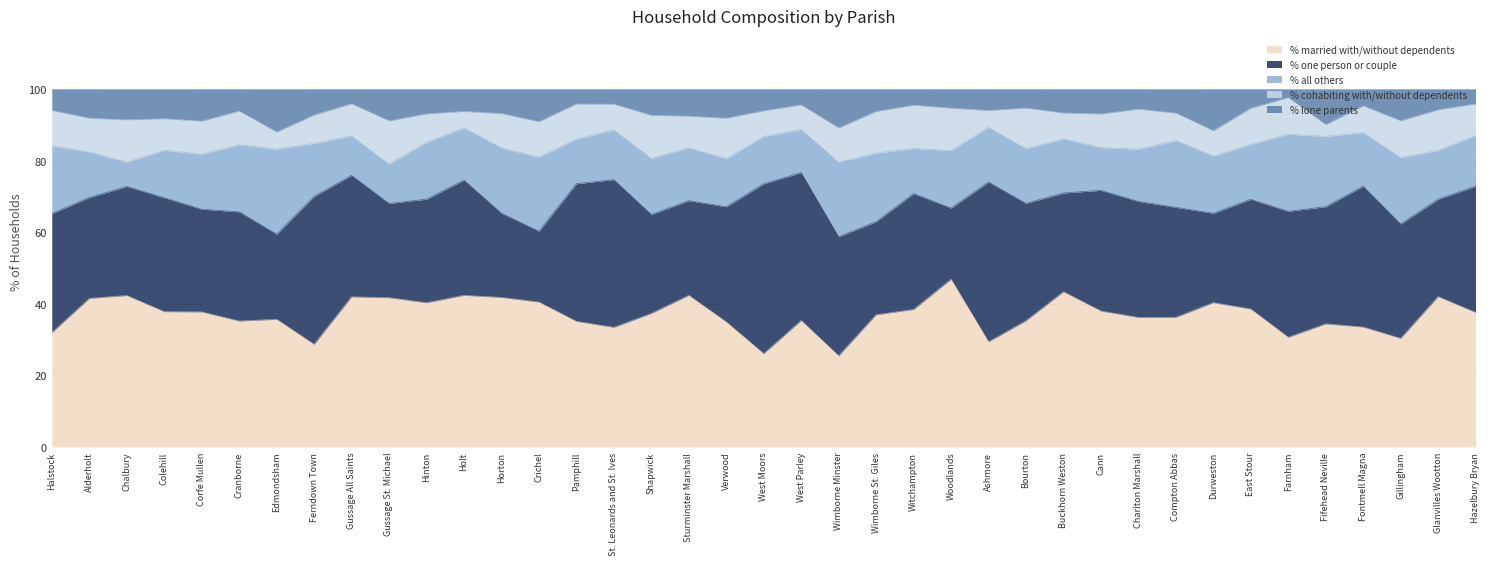

How many lines are shown in the chart?

5